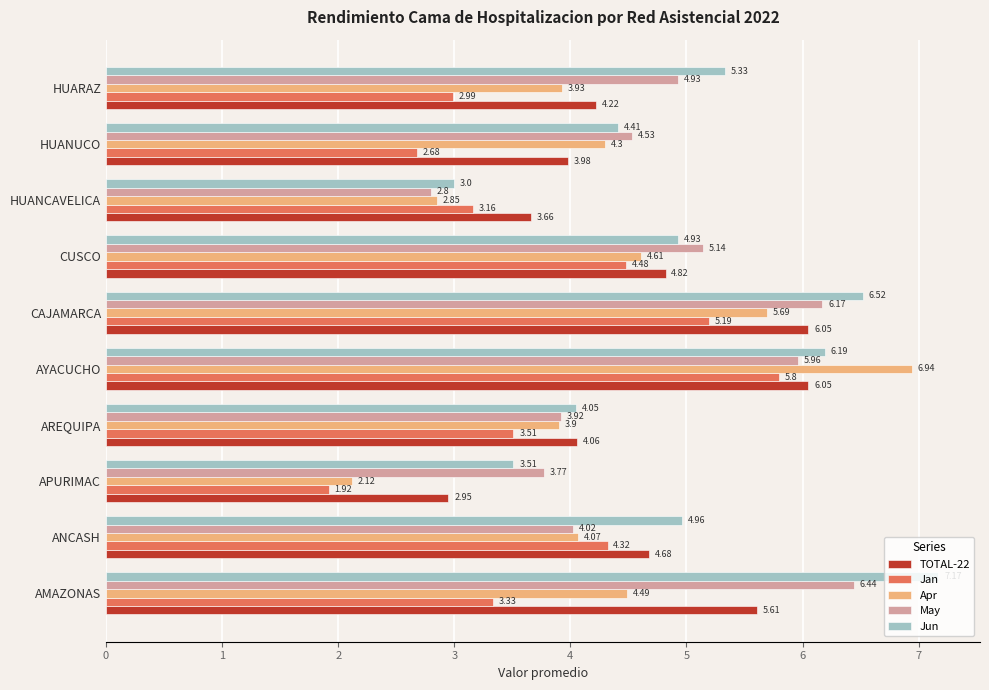

What are all the series names shown in the legend?

TOTAL-22, Jan, Apr, May, Jun